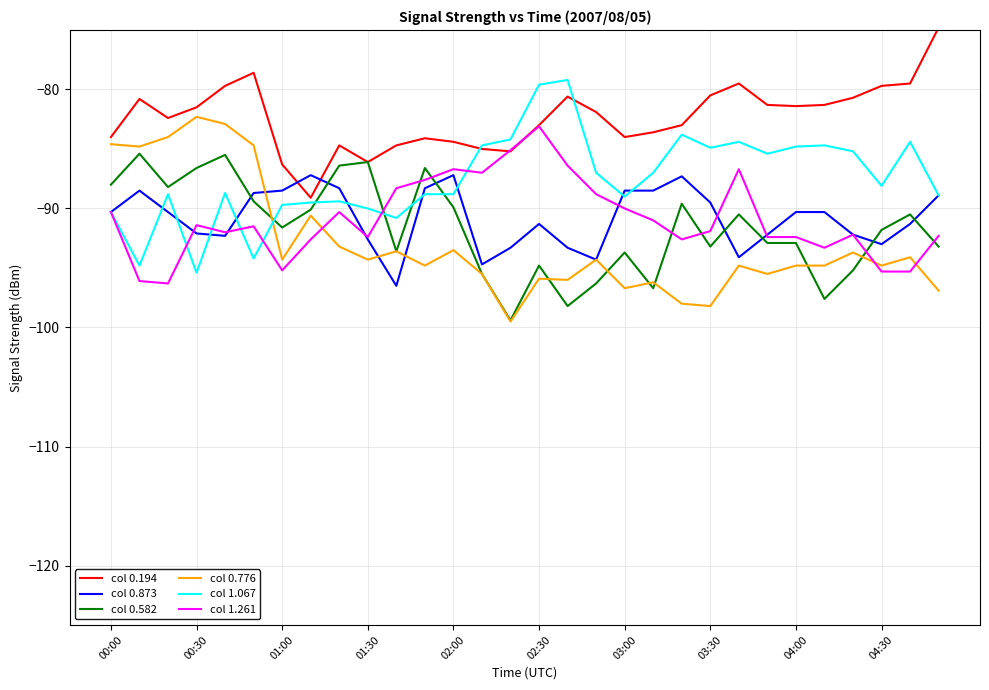

How many times do col 0.582 and col 1.261 cross each other?

7